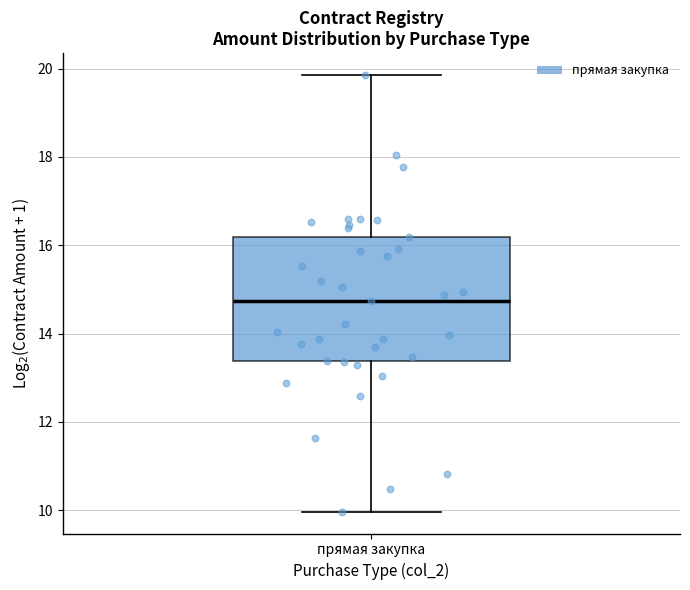

Read this box plot against the y-axis: the position of the median line, the range covered by the box, and the ends of both whiskers. The values are not printed on the chart, so give them approximately, as read against the axis.

median 14.8, box 13.4 to 16.2, whiskers 10.0 to 19.8